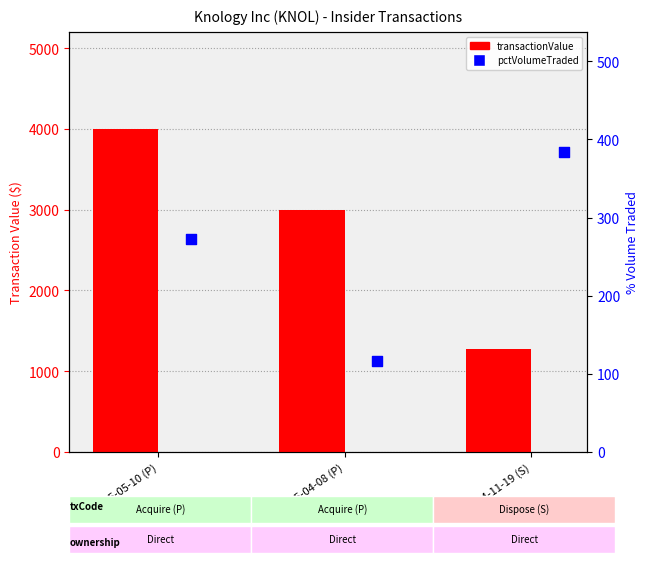

Which series contains the highest Y value?

transactionValue